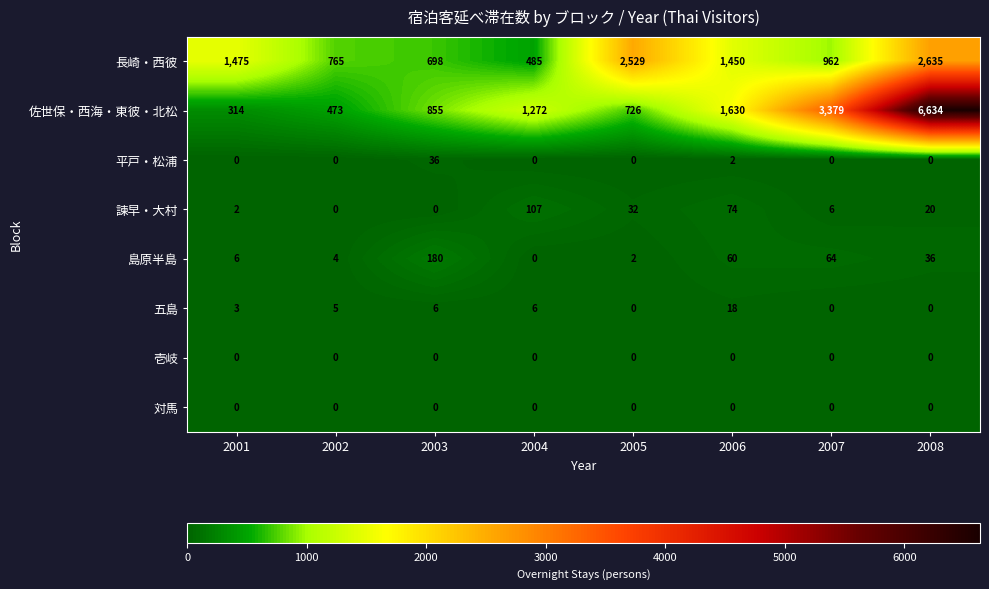

The 長崎・西彼 series shows 166 at 2002. True or false?

False